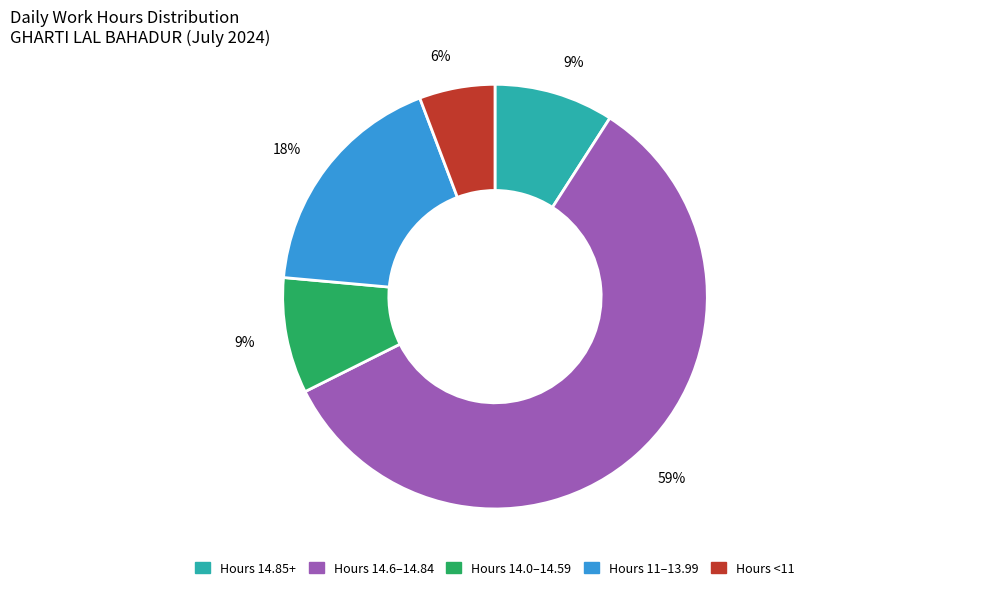

Between Hours 14.0–14.59 and Hours <11, which is larger?

Hours 14.0–14.59